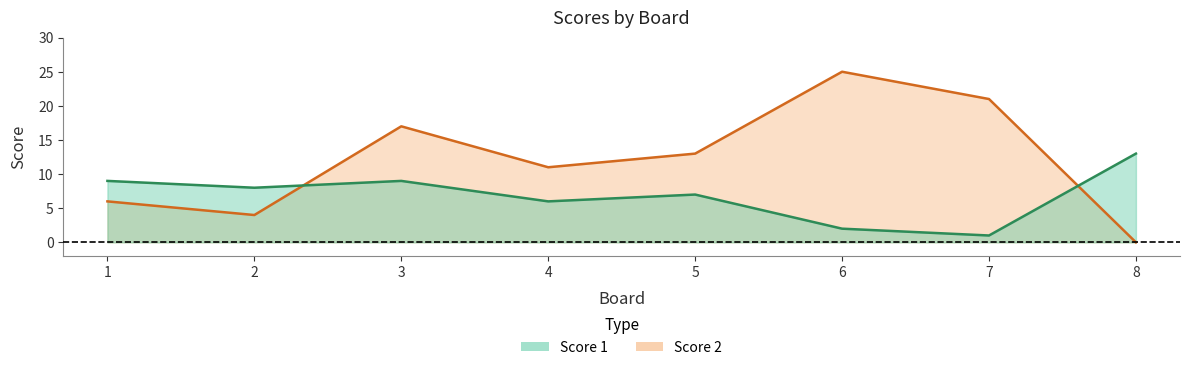

The value of Score 1 at 4 is 2. True or false?

False